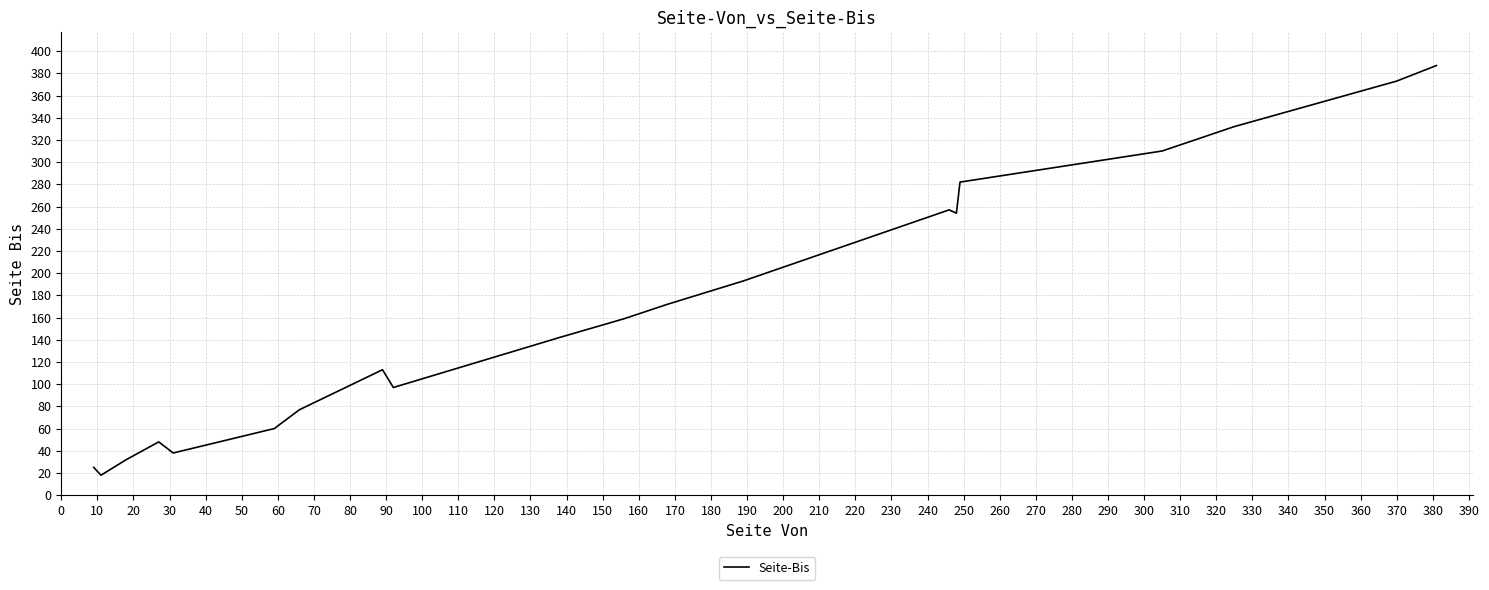

What is the greatest value displayed?

387